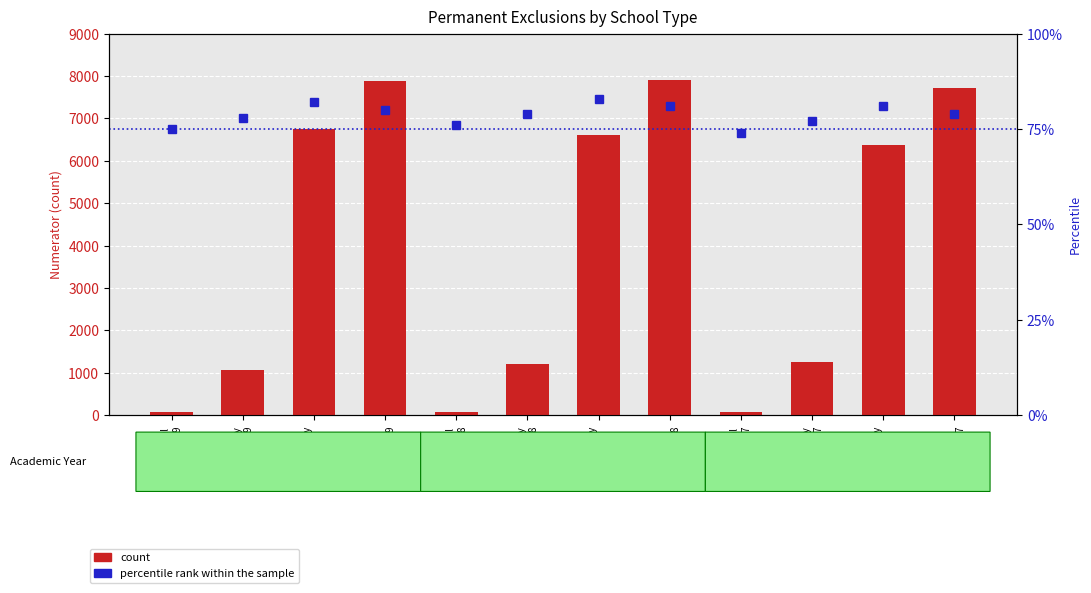

Rank the categories by percentile rank within the sample value from highest to lowest.

Secondary
2017/18, Secondary
2018/19, Total
2017/18, Secondary
2016/17, Total
2018/19, Primary
2017/18, Total
2016/17, Primary
2018/19, Primary
2016/17, Special
2017/18, Special
2018/19, Special
2016/17